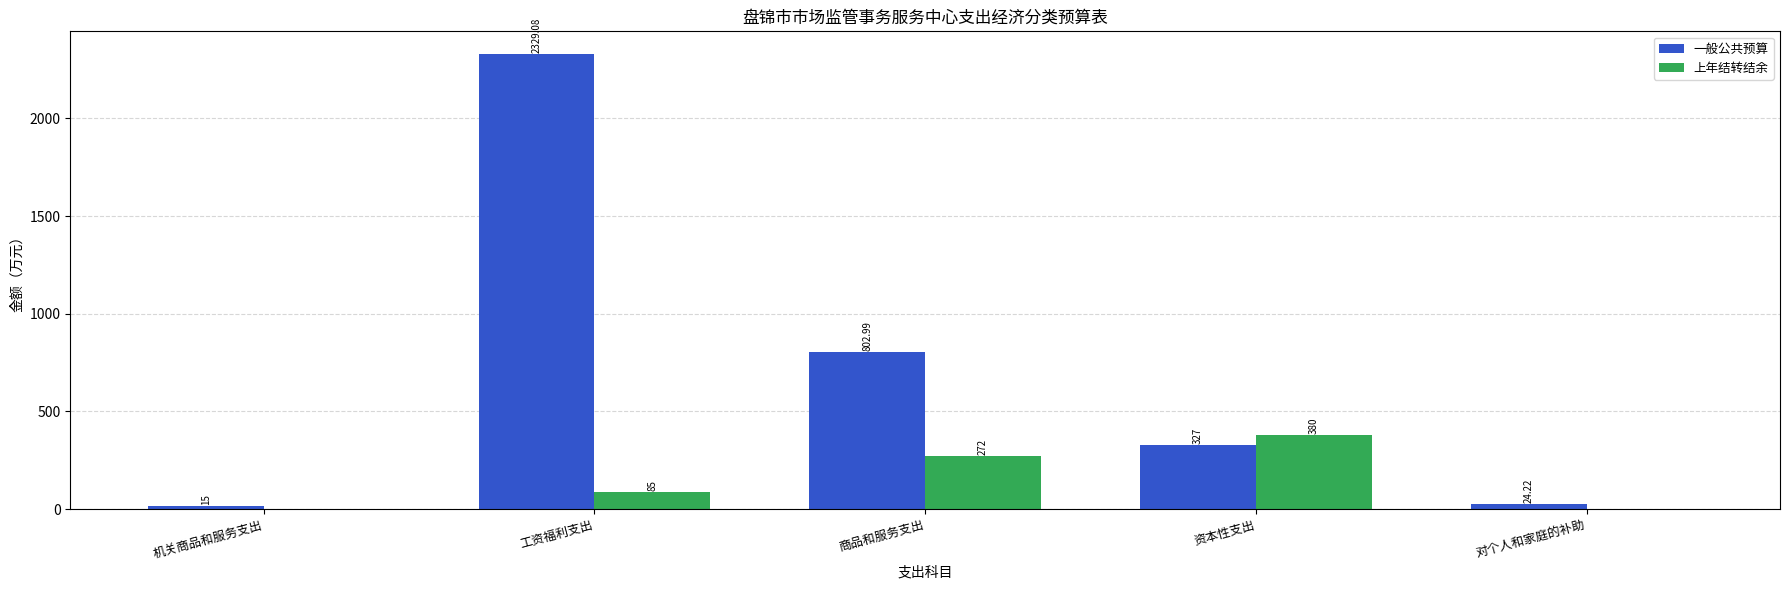

What is the sum of the 上年结转结余 values at 机关商品和服务支出 and 工资福利支出?

85.0